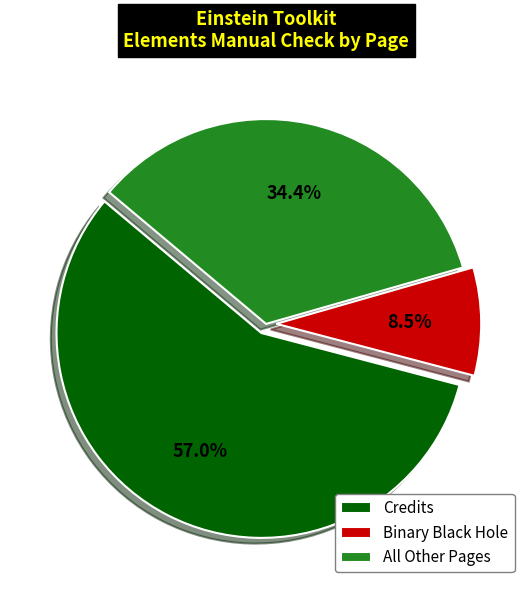

Which category accounts for the majority?

Credits